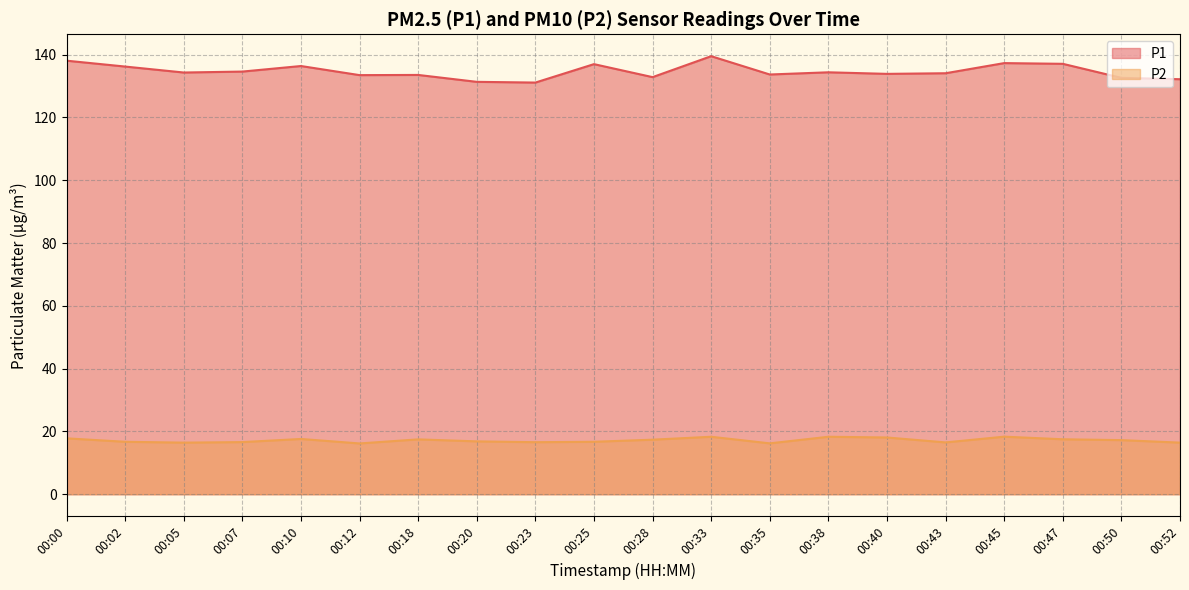

True or false: P1 and P2 intersect in this chart.

False